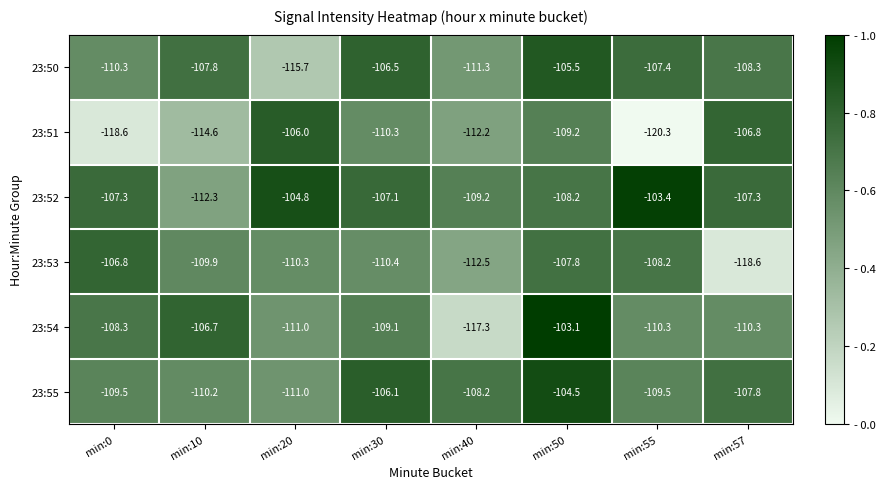

What is the total value across all series at min:40?

-670.7